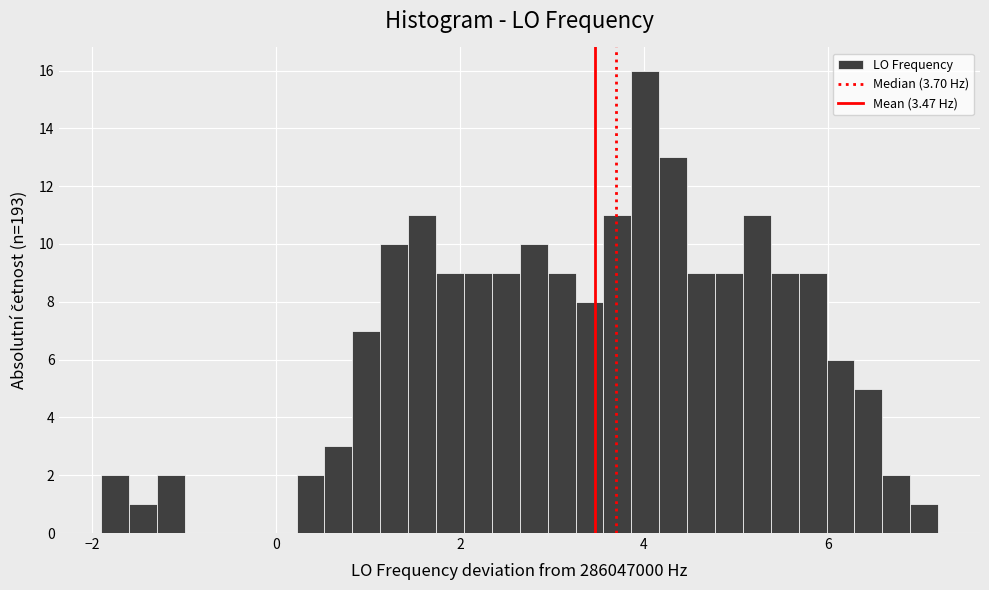

Read against the x-axis, roughly where is the centre of the tallest bar?

4.0